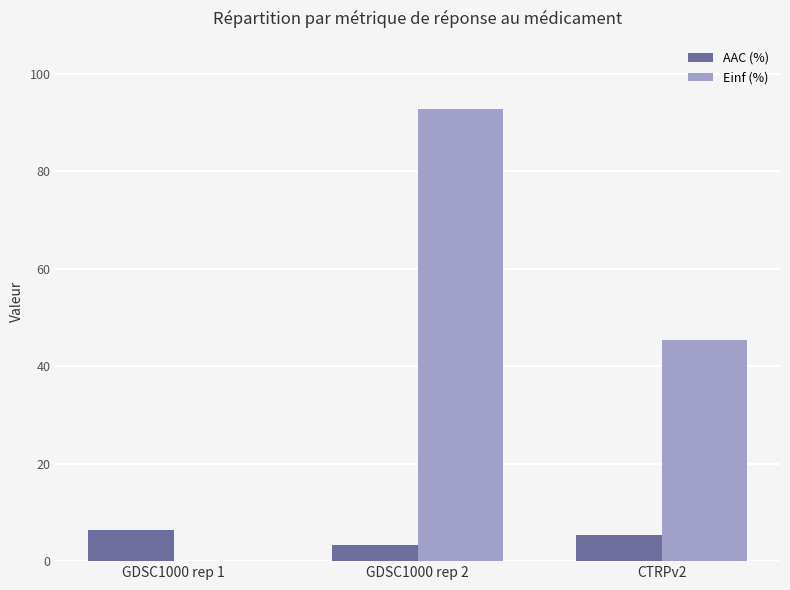

How many groups of bars are there?

3